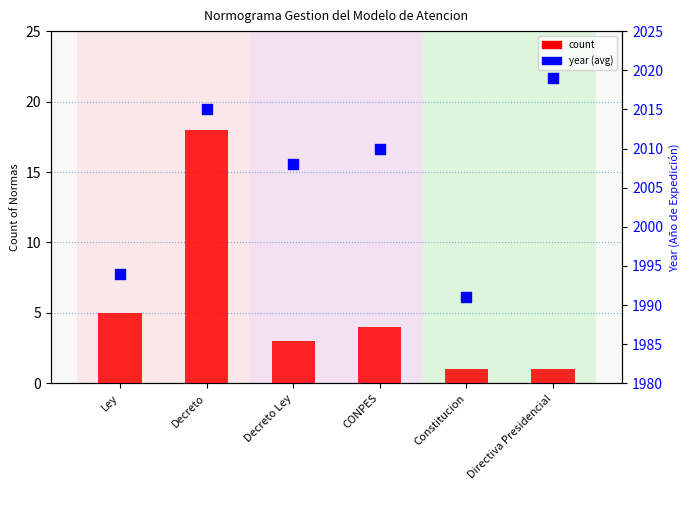

What is the total value across all series at Decreto Ley?

2011